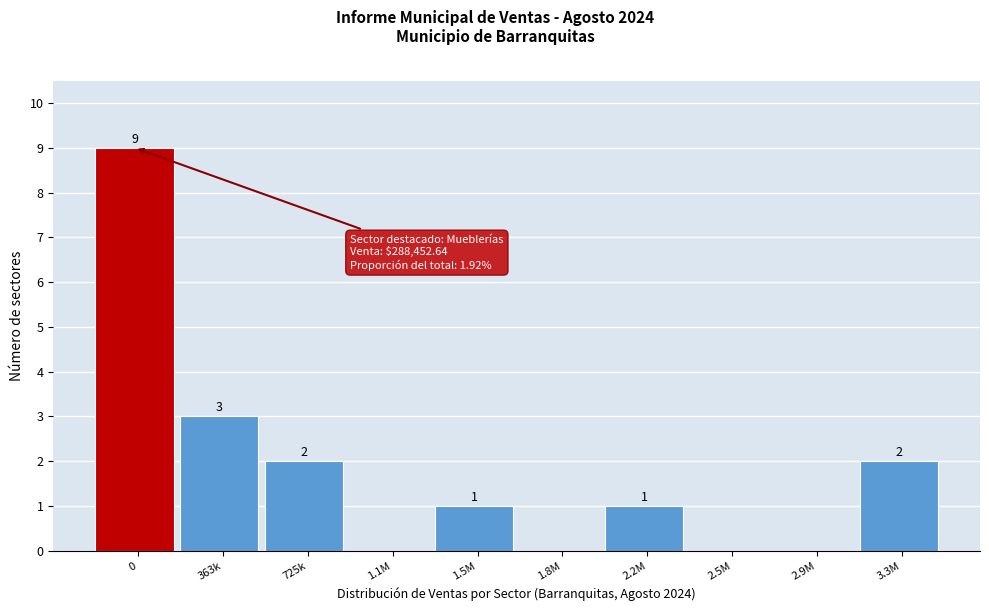

Reading left to right, list all the values displayed in this chart.

0=9	363k=3	725k=2	1.1M=0	1.5M=1	1.8M=0	2.2M=1	2.5M=0	2.9M=0	3.3M=2